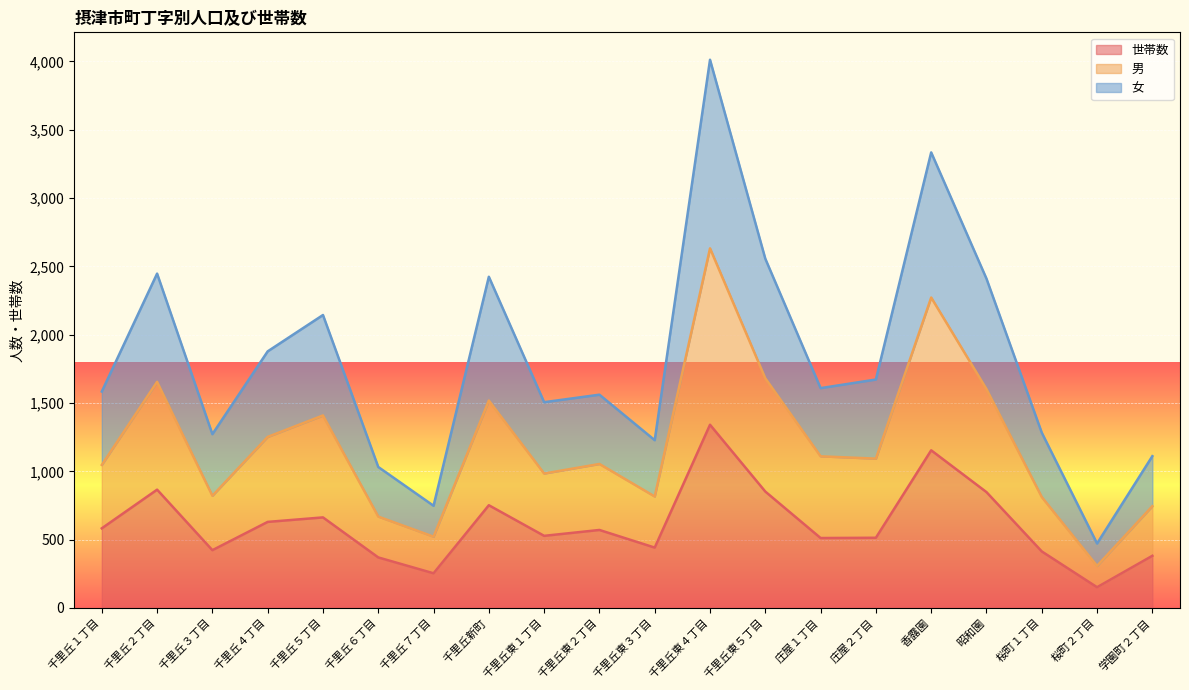

What is the maximum value shown in the chart?

4012